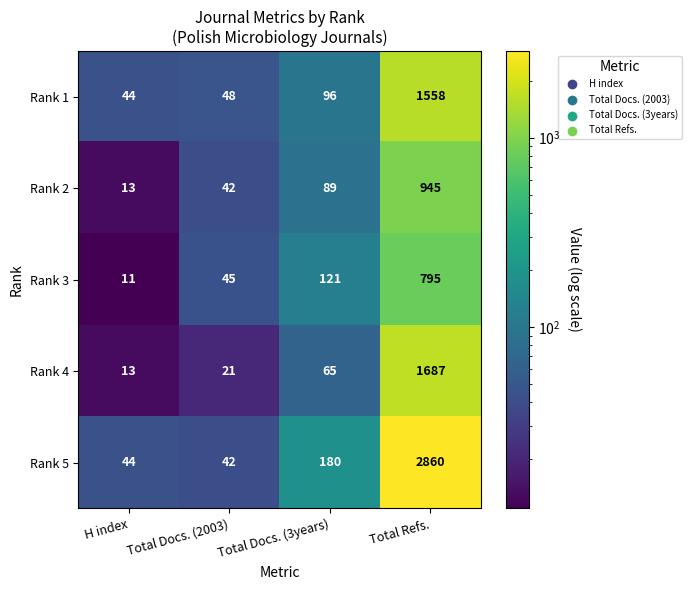

What is the difference between the maximum and minimum values in the Rank 5 series?

2818